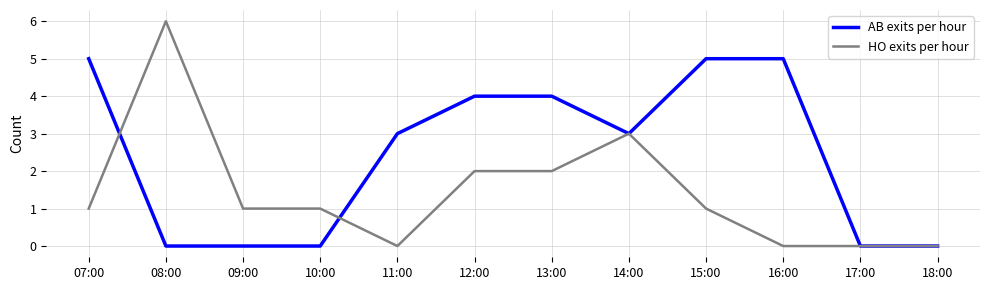

List the series in order of their overall mean, highest first.

AB exits per hour, HO exits per hour